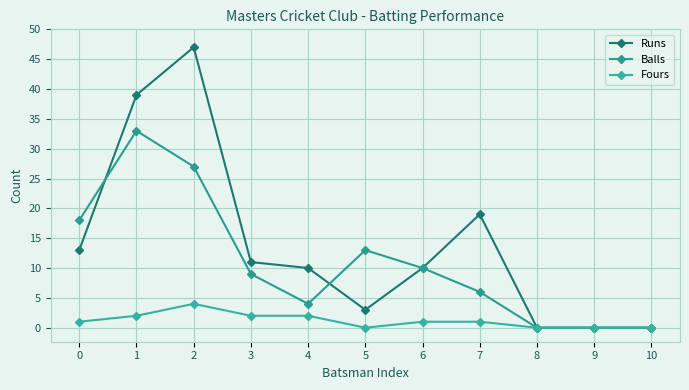

How many interior local peaks does the Balls series have?

2